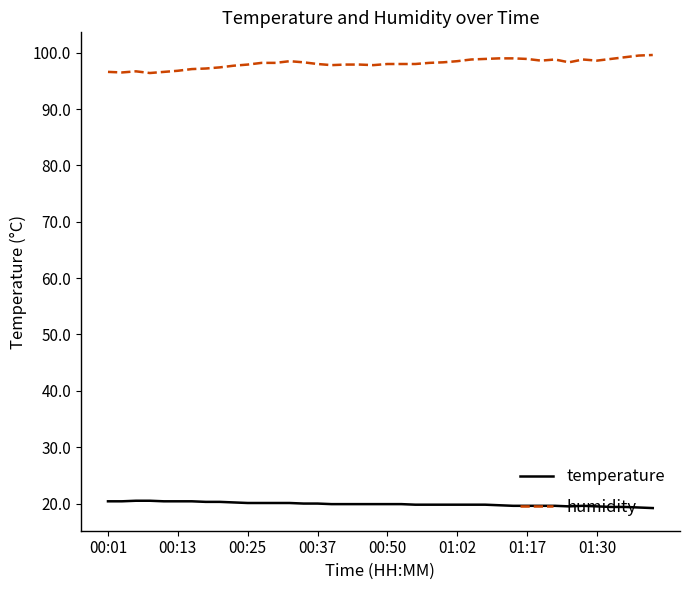

What is the minimum value shown in the chart?

19.2